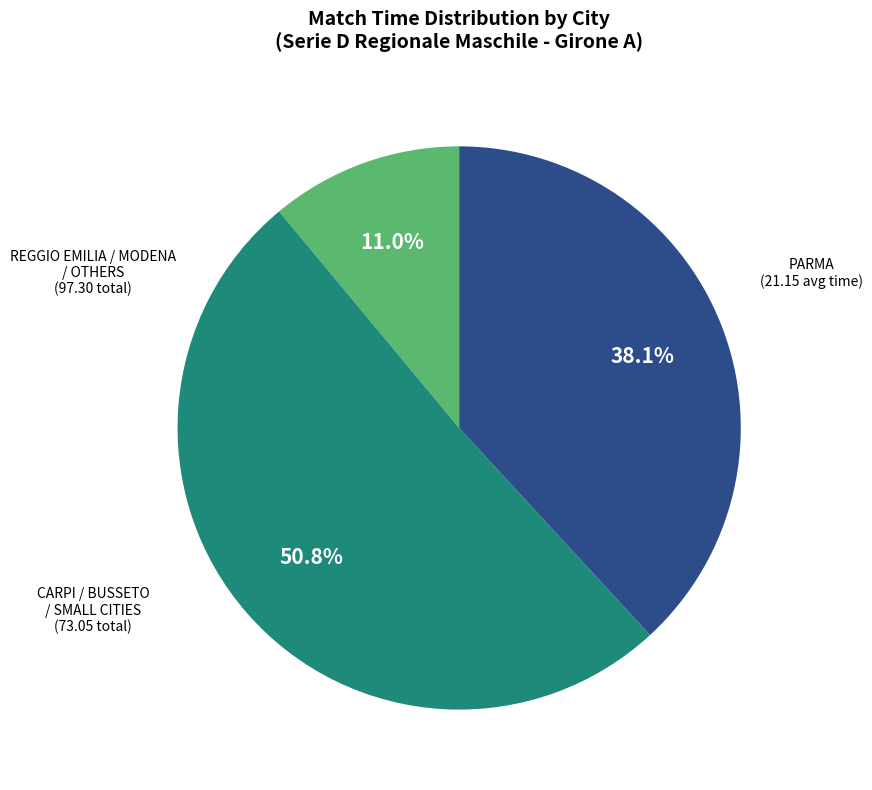

What is the ratio of the value at PARMA to the value at CARPI / BUSSETO / SMALL CITIES?

0.3